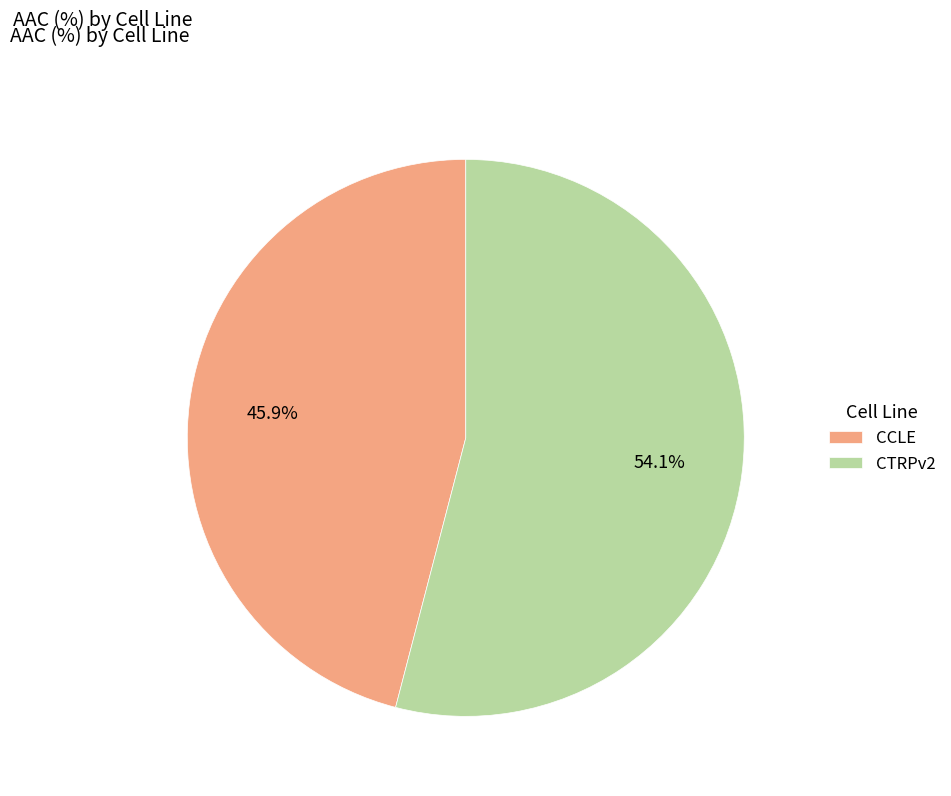

True or false: CCLE accounts for 32% of the total.

False